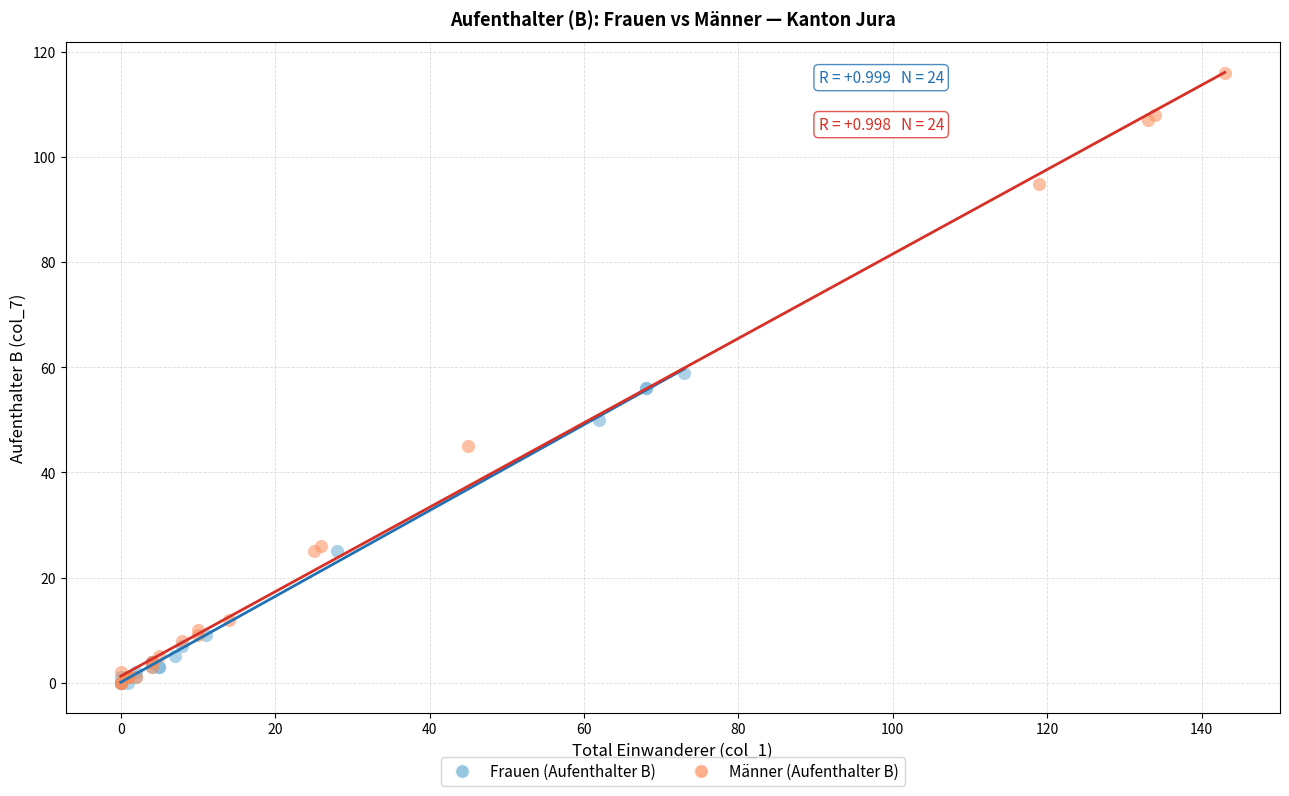

Which series reaches the maximum Y coordinate?

Männer (Aufenthalter B)